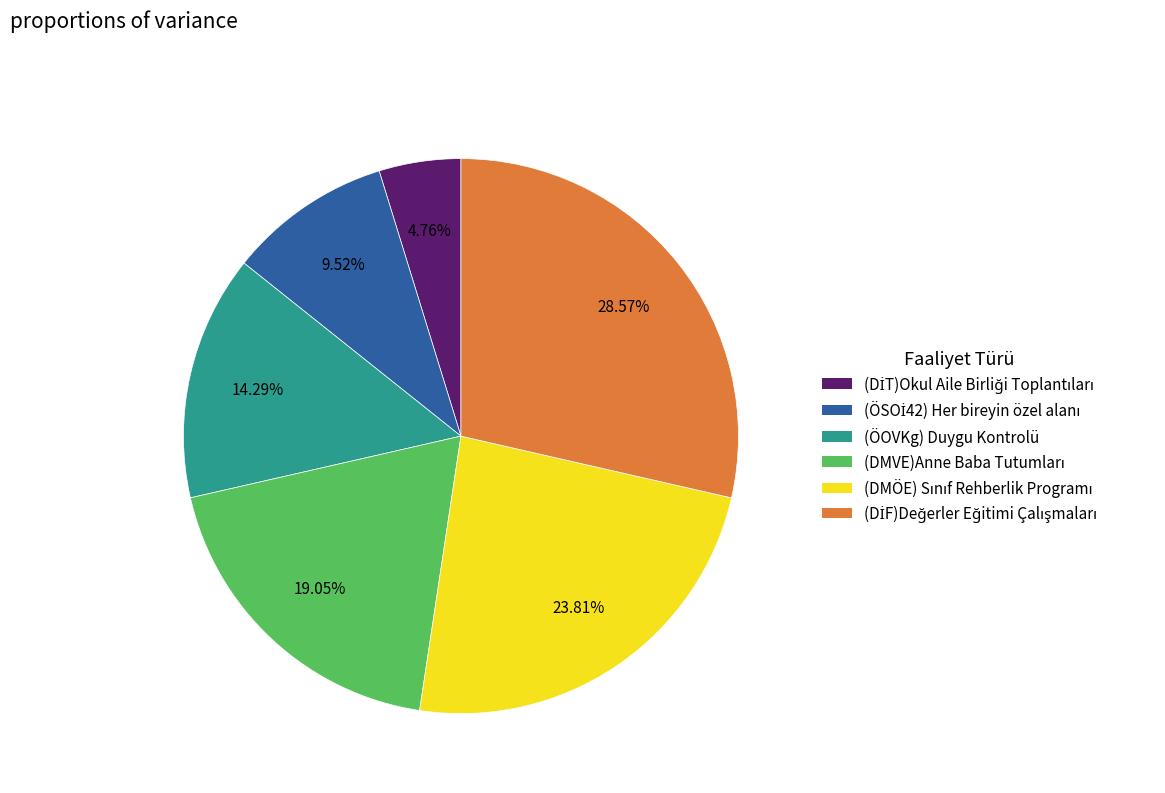

Is there a majority slice in this chart?

No